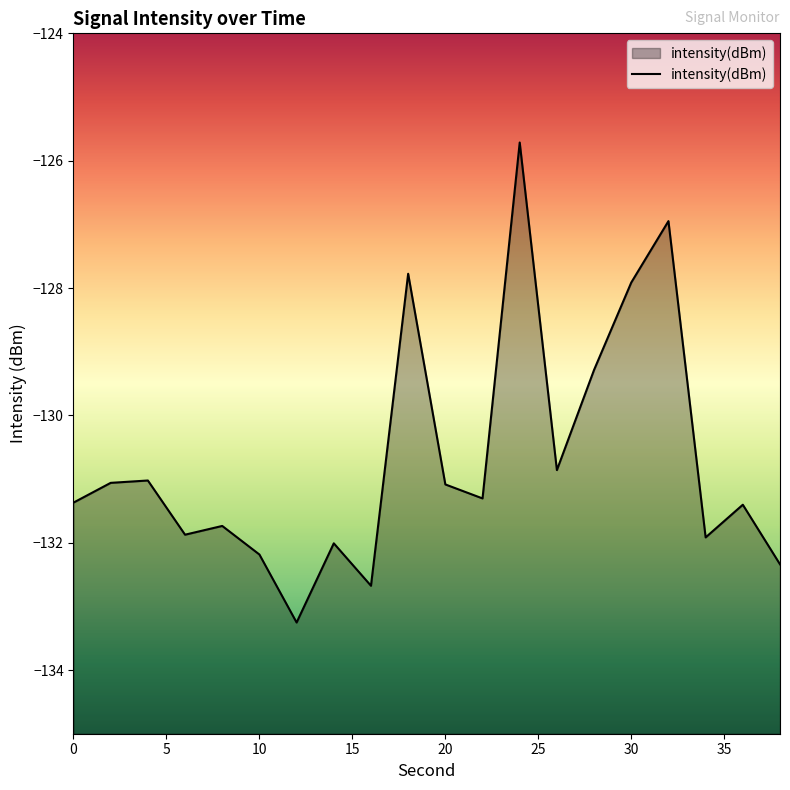

Reading left to right, list all the values displayed in this chart.

0=-131.4	2=-131.1	4=-131.0	6=-131.9	8=-131.7	10=-132.2	12=-133.3	14=-132.0	16=-132.7	18=-127.8	20=-131.1	22=-131.3	24=-125.7	26=-130.9	28=-129.3	30=-127.9	32=-126.9	34=-131.9	36=-131.4	38=-132.3